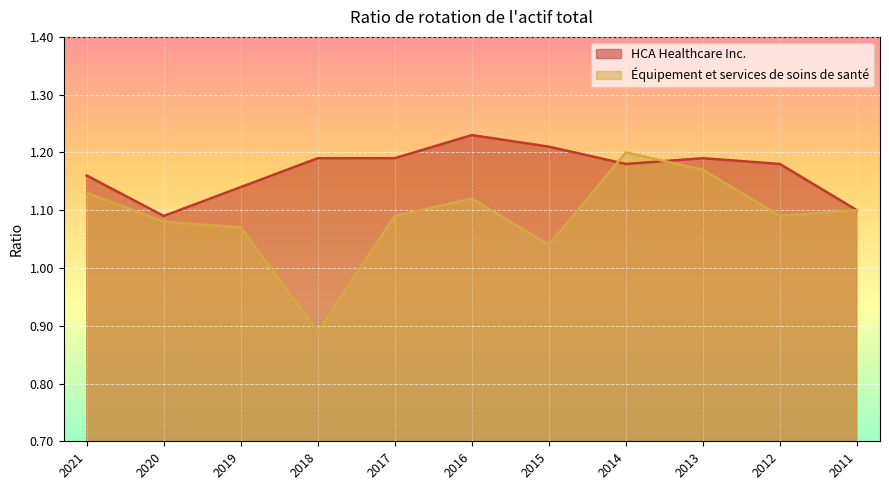

The Équipement et services de soins de santé series shows 1.6 at 2021. True or false?

False